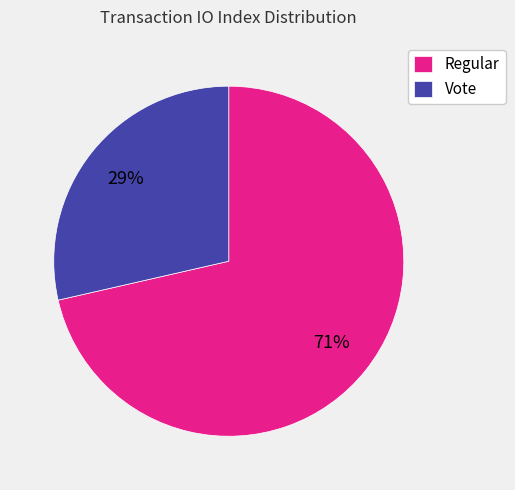

Which category has the biggest portion of the pie?

Regular